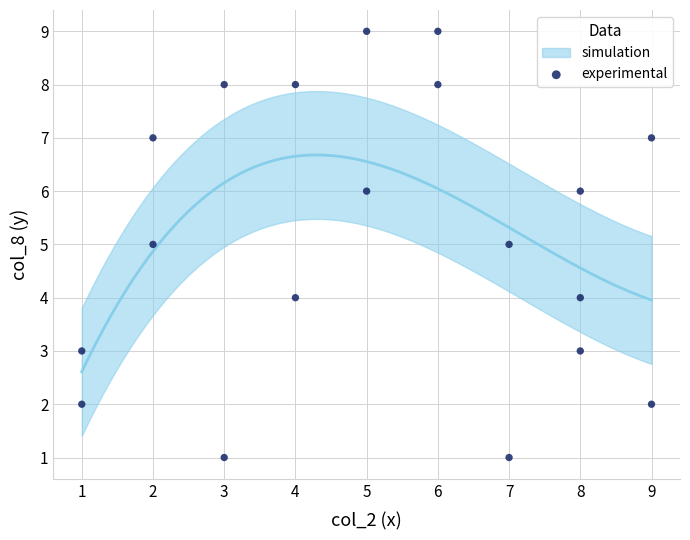

What is the range of Y values (max minus min)?

8